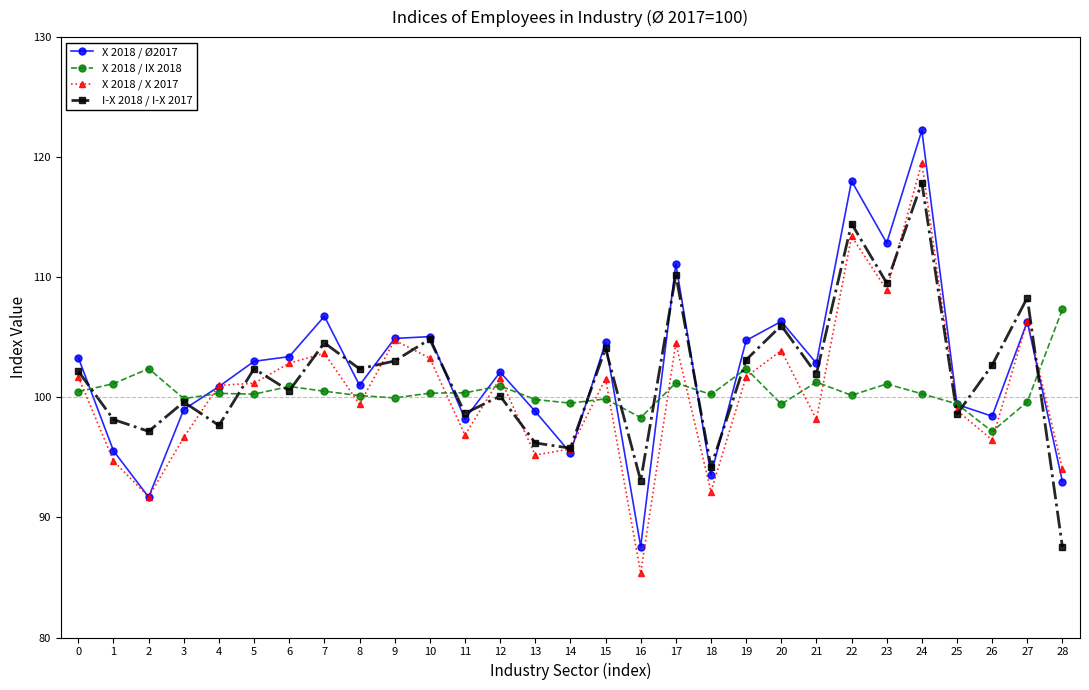

Which series ends up on top after the final intersection of X 2018 / Ø2017 and X 2018 / X 2017?

X 2018 / X 2017